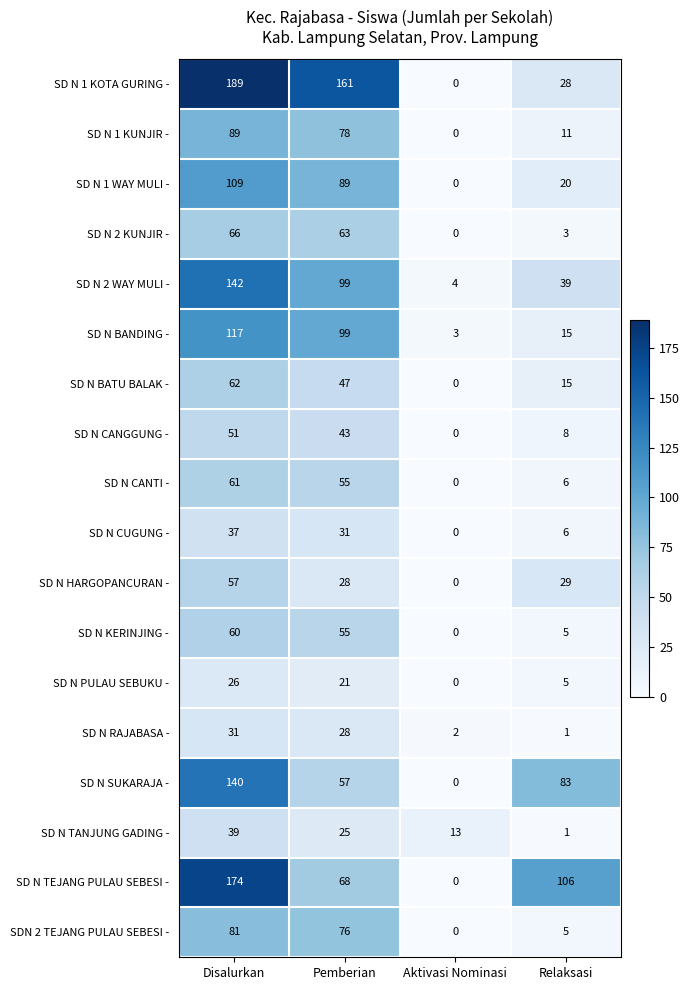

How many distinct data groups are displayed?

18